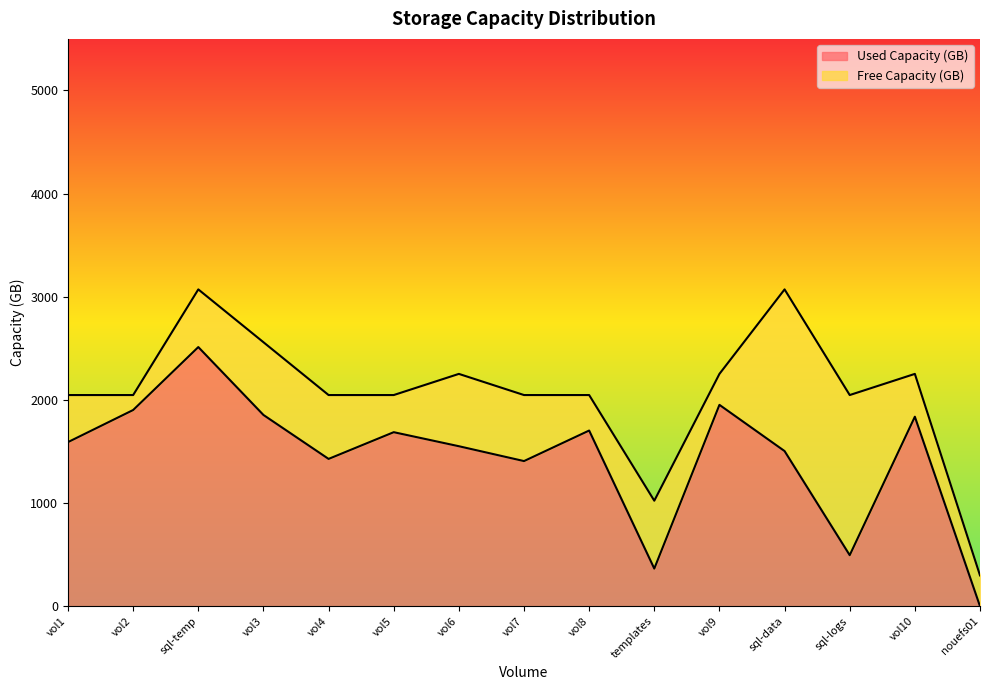

Does the chart have visible grid lines?

No